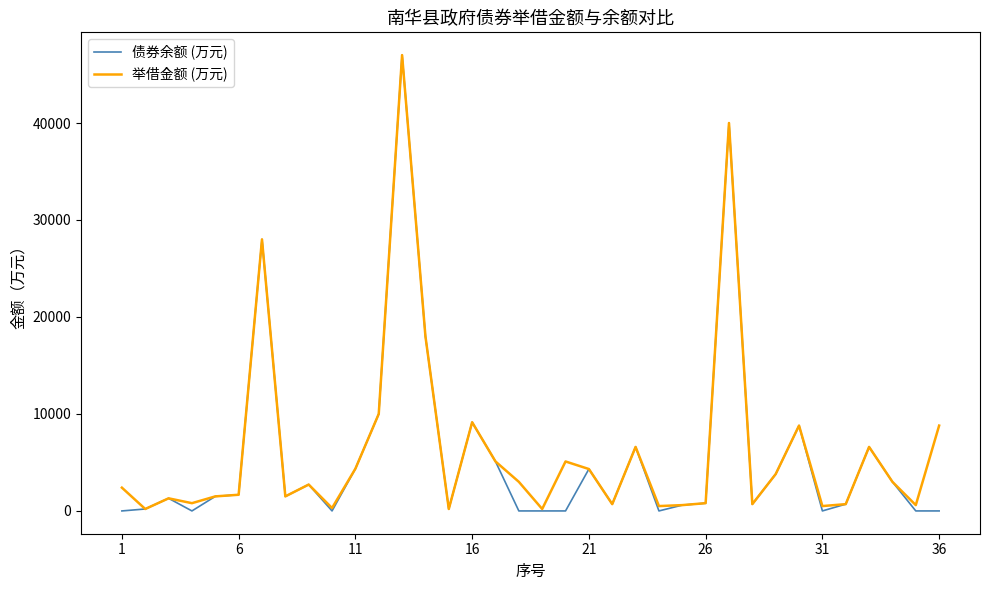

Which series has the largest range (max minus min)?

债券余额 (万元)